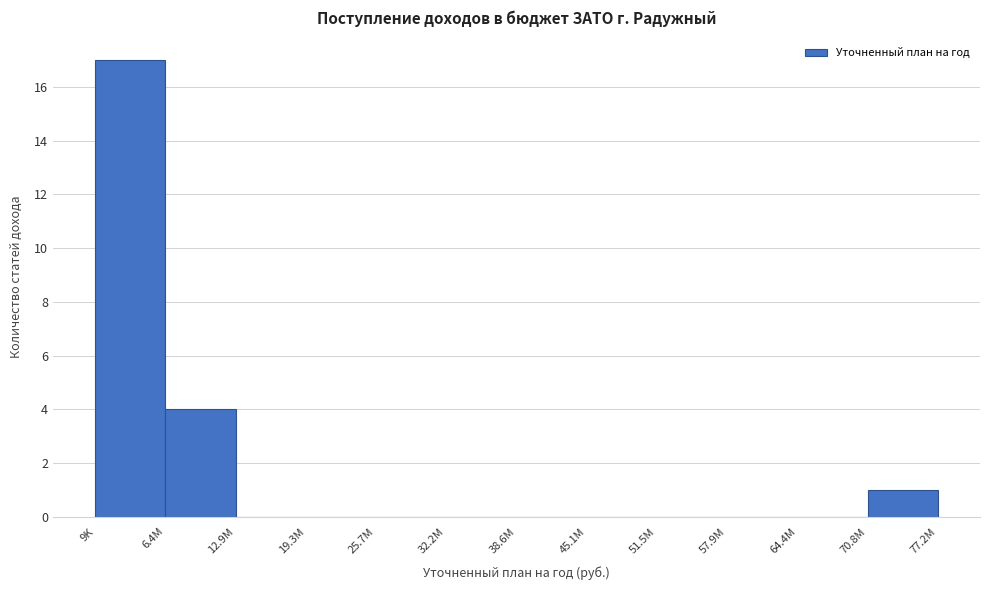

Reading right to left, what are all the values shown in this chart?

70.8M=1	64.4M=0	57.9M=0	51.5M=0	45.1M=0	38.6M=0	32.2M=0	25.7M=0	19.3M=0	12.9M=0	6.4M=4	9K=17